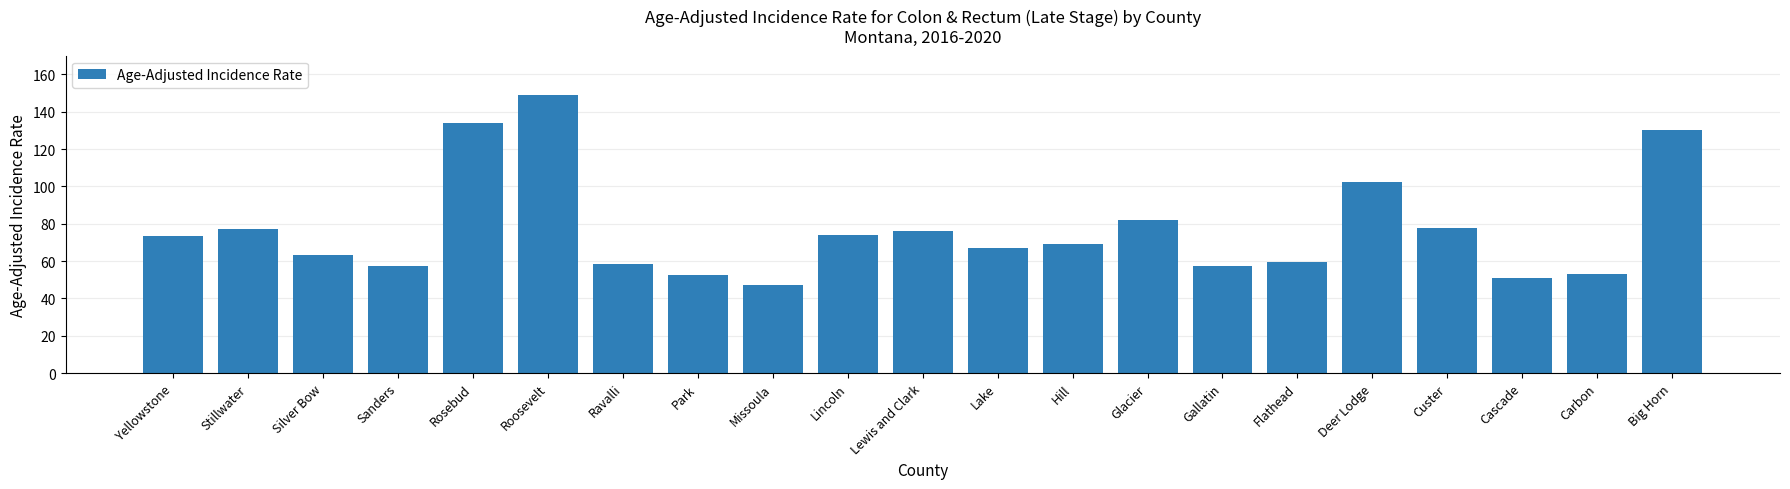

What position from the left is Sanders?

4